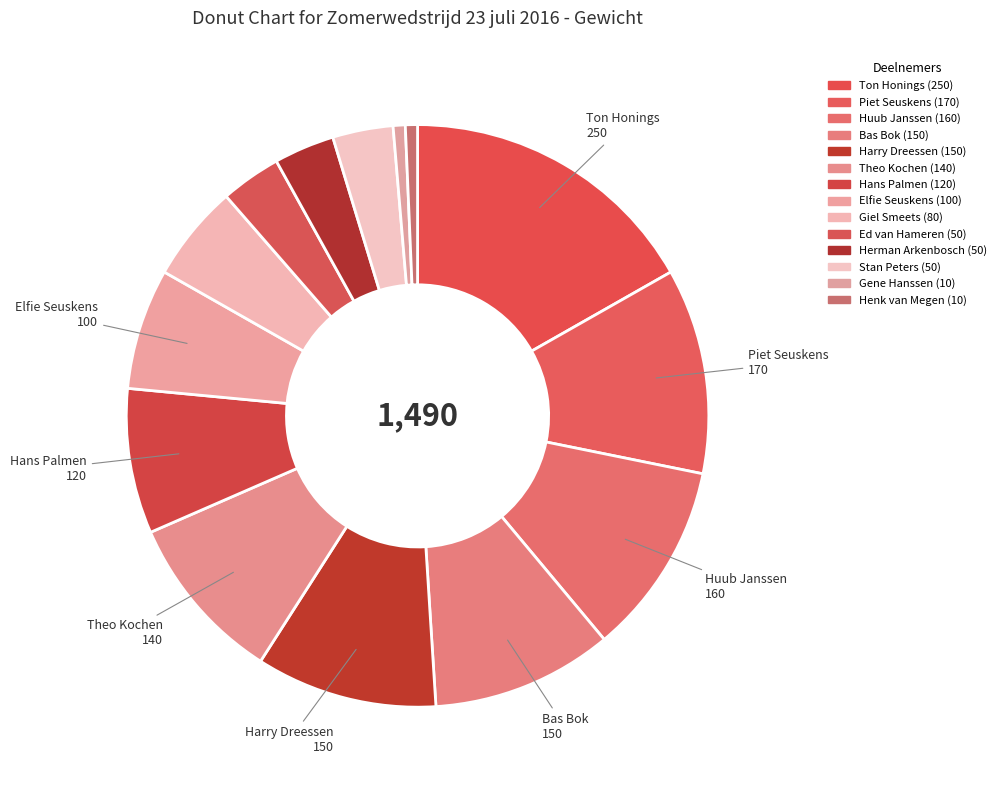

How many segments does this pie chart have?

14